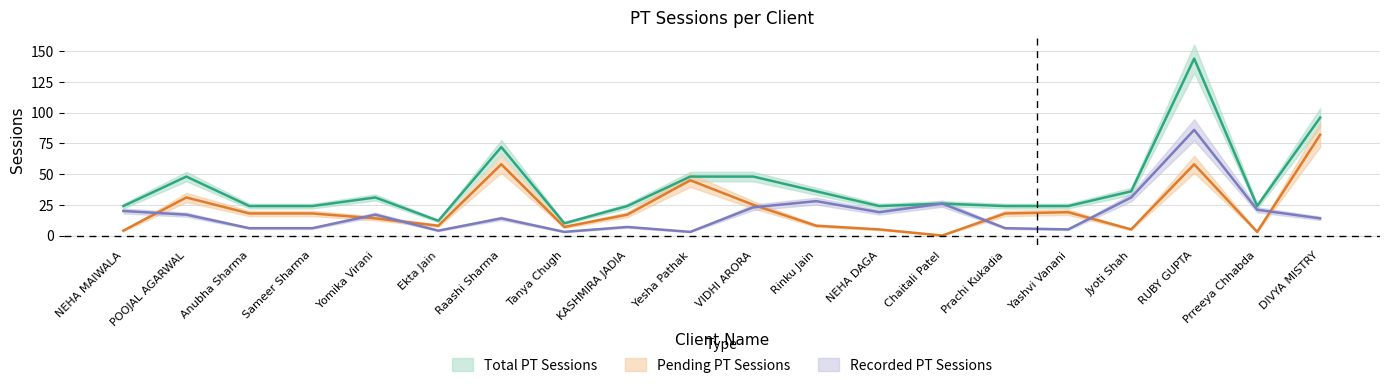

True or false: Total PT Sessions and Recorded PT Sessions intersect in this chart.

False